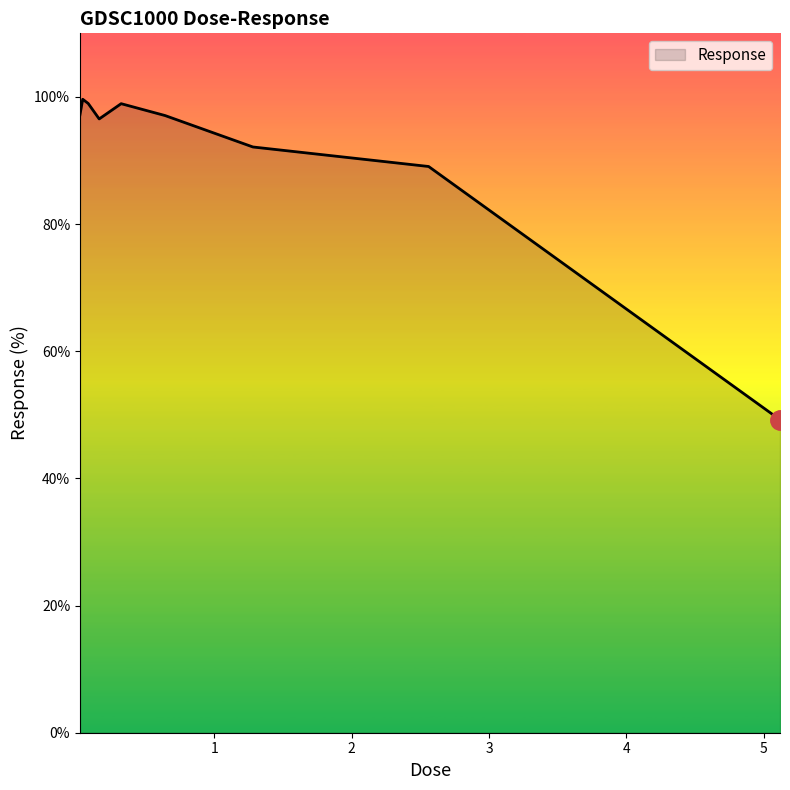

What is the average value?

91.0